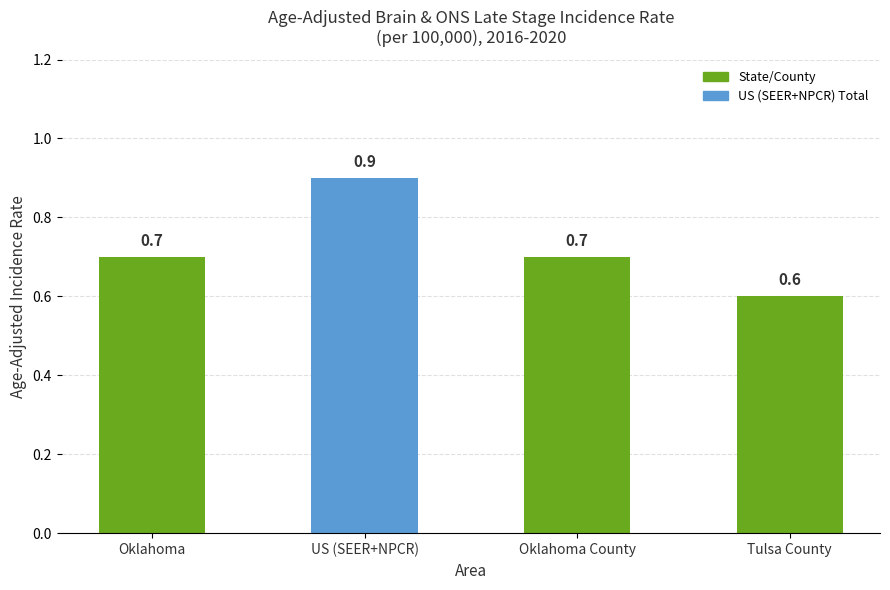

The chart shows a value of 0.2 at Tulsa County. True or false?

False